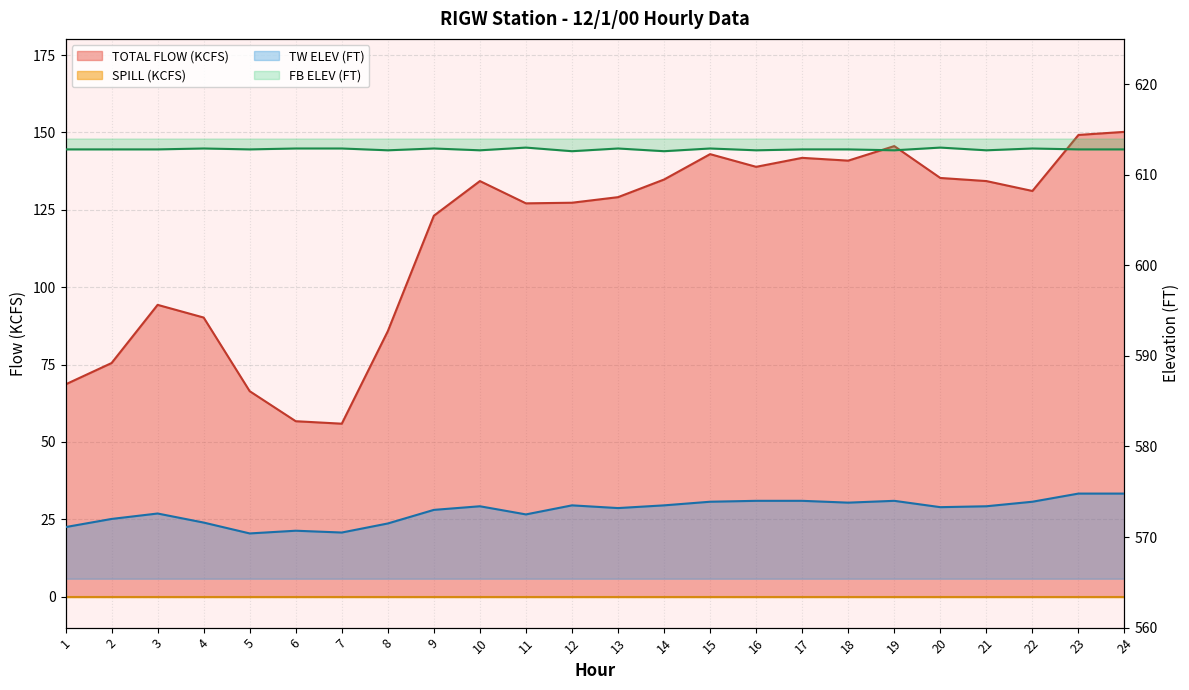

In TOTAL FLOW (KCFS), how many points are higher than both neighbors (excluding endpoints)?

5